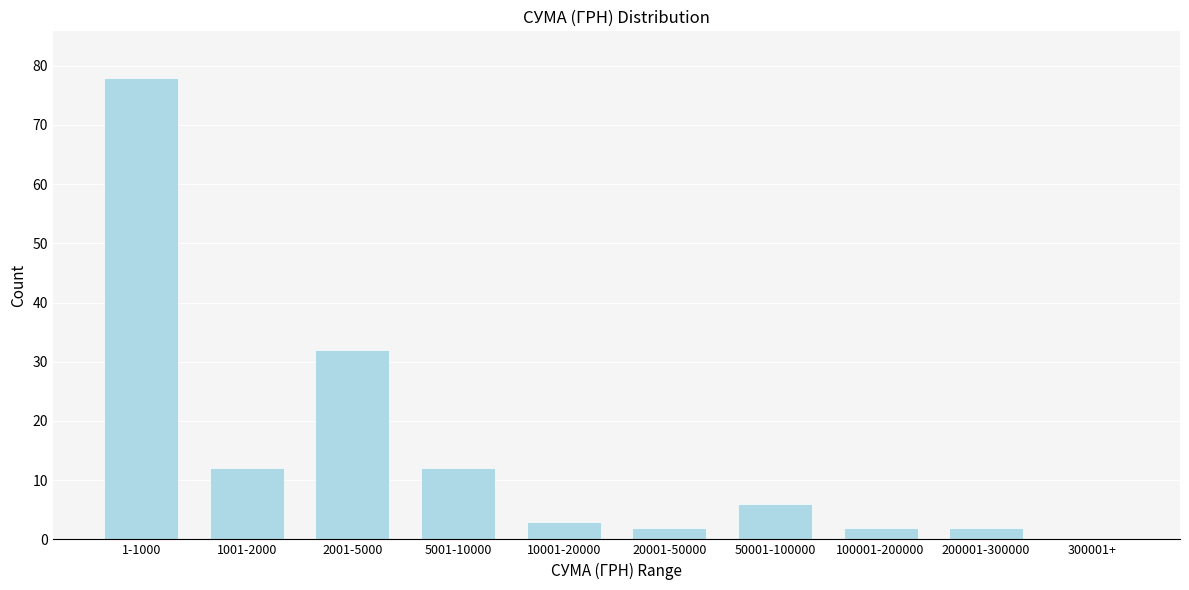

Reading left to right, what are all the values shown in this chart?

1-1000=78	1001-2000=12	2001-5000=32	5001-10000=12	10001-20000=3	20001-50000=2	50001-100000=6	100001-200000=2	200001-300000=2	300001+=0